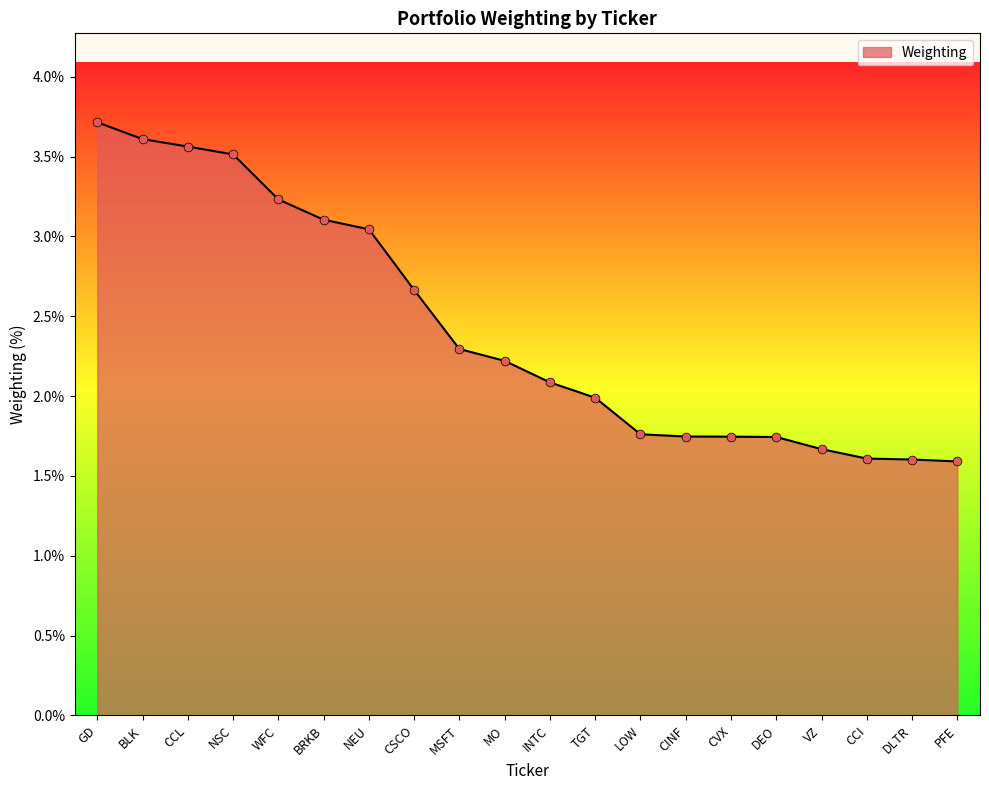

What is the change in value from DEO to VZ?

-0.1